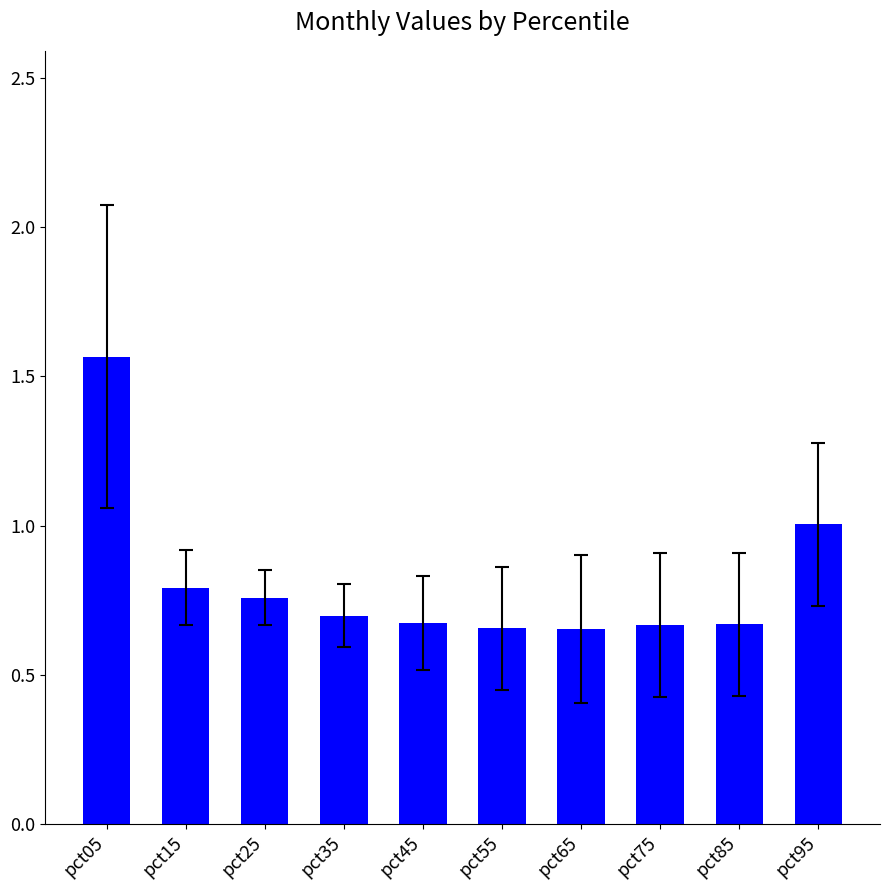

True or false: the data shows 0.2 at pct75.

False